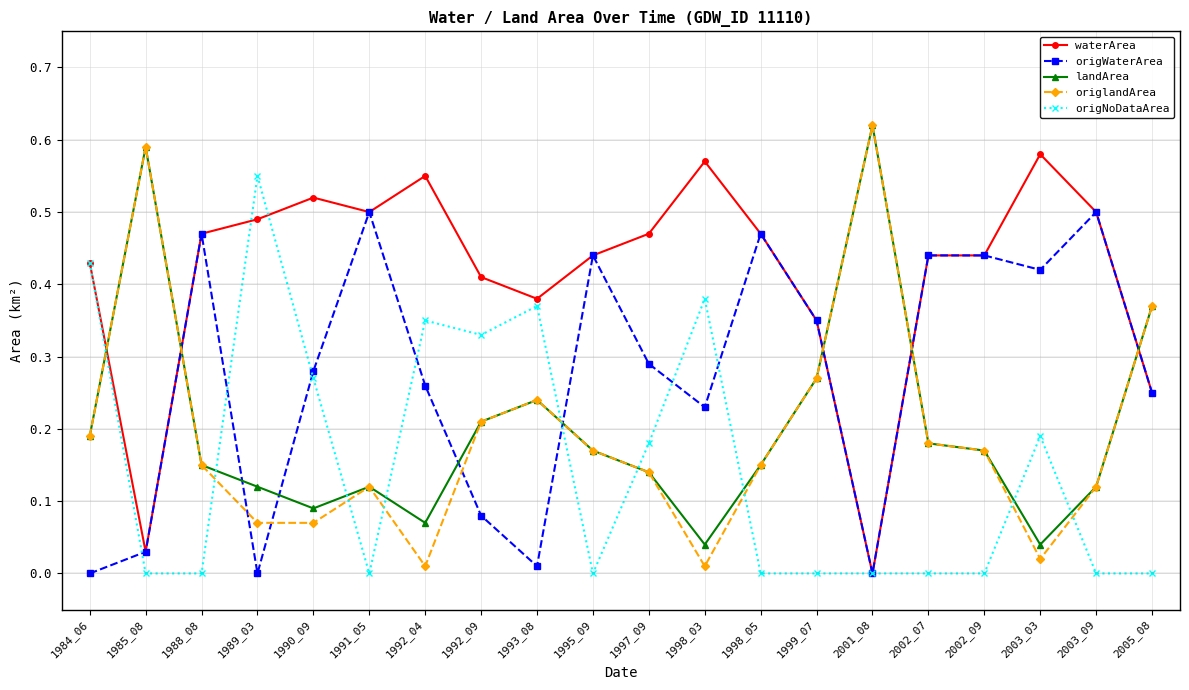

True or false: origWaterArea has a value of 0.6 at 2003_03.

False